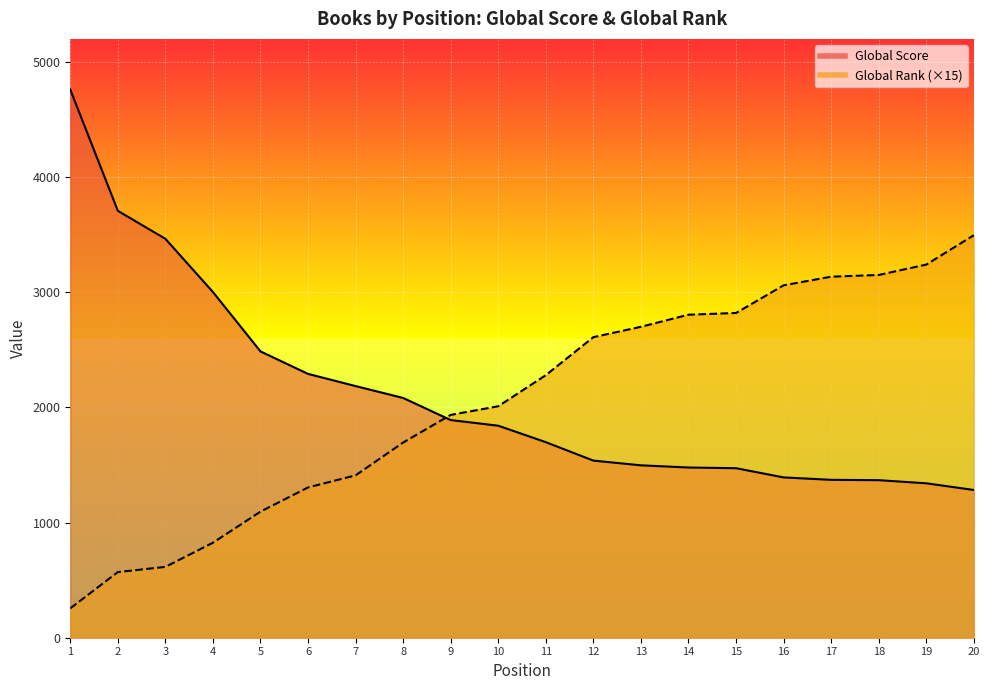

What is the average value of the Global Score line series?

2107